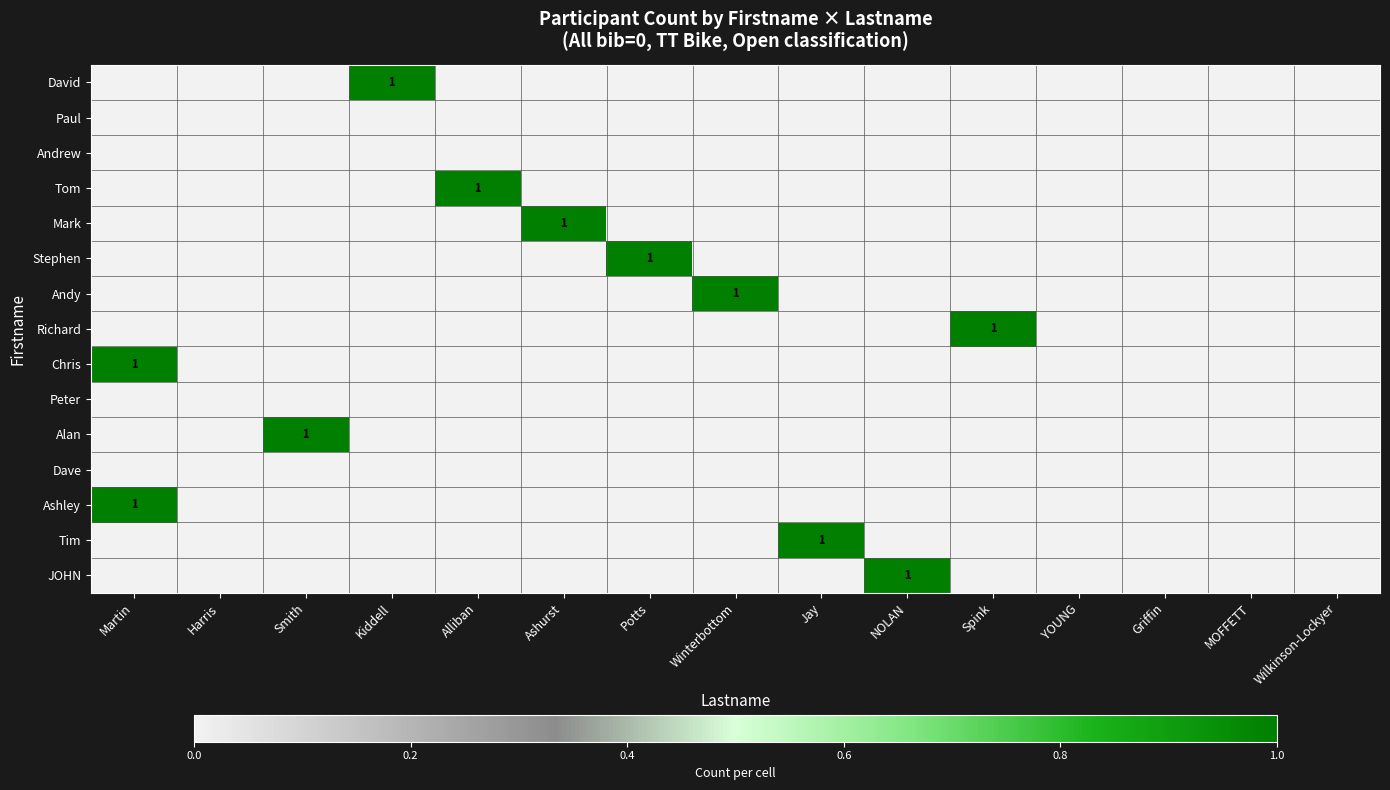

Is it true that Alan equals 1 at Smith?

True